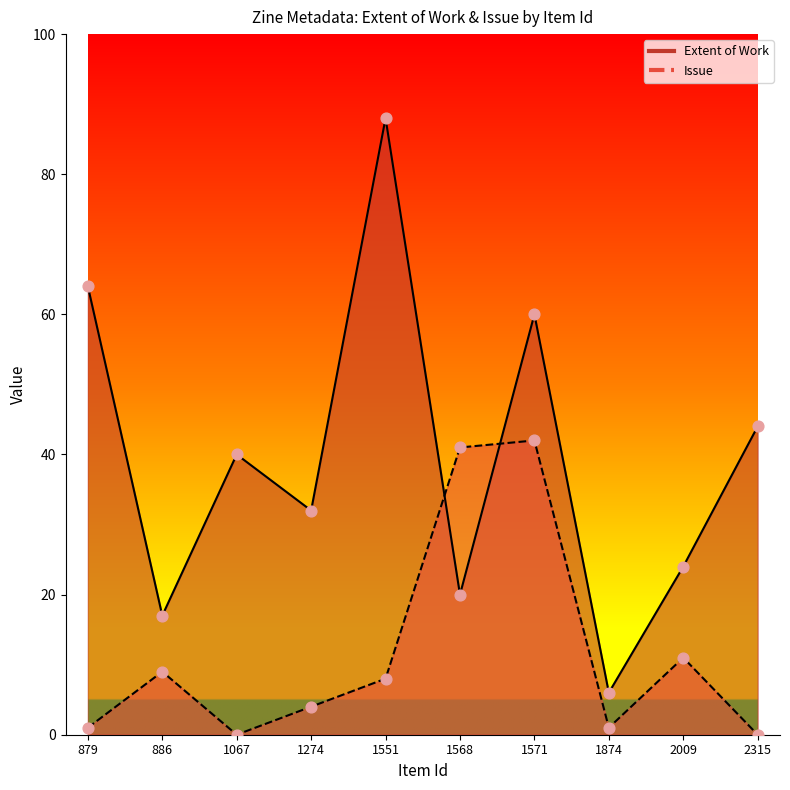

Which series has the widest spread of Y values?

Extent of Work